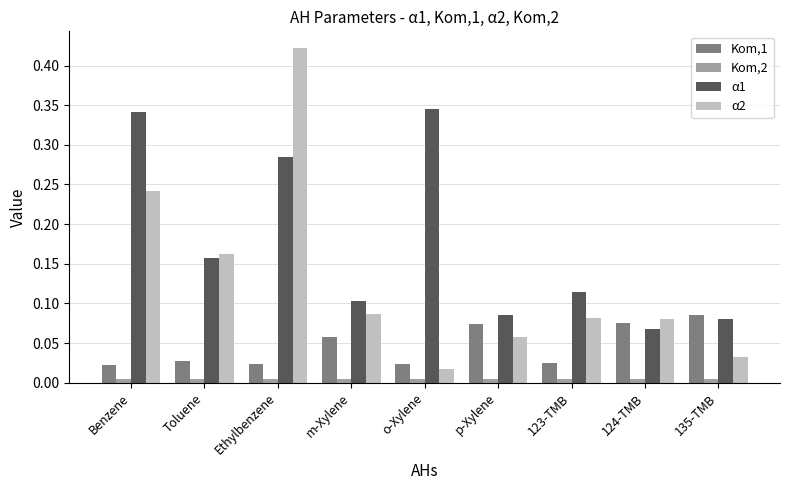

How many groups of bars are there?

9